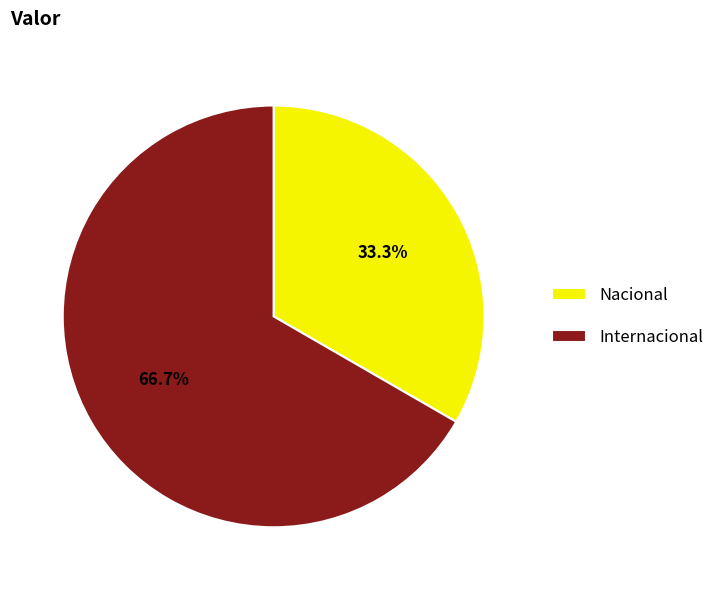

Combined, what portion of the pie is Nacional and Internacional?

100.0%